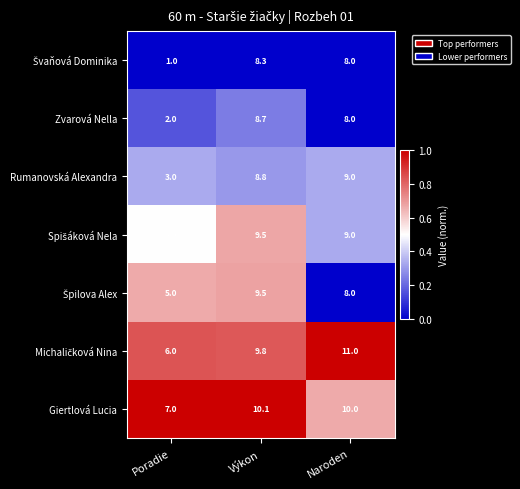

Where does the Zvarová Nella series first go above 8?

Výkon